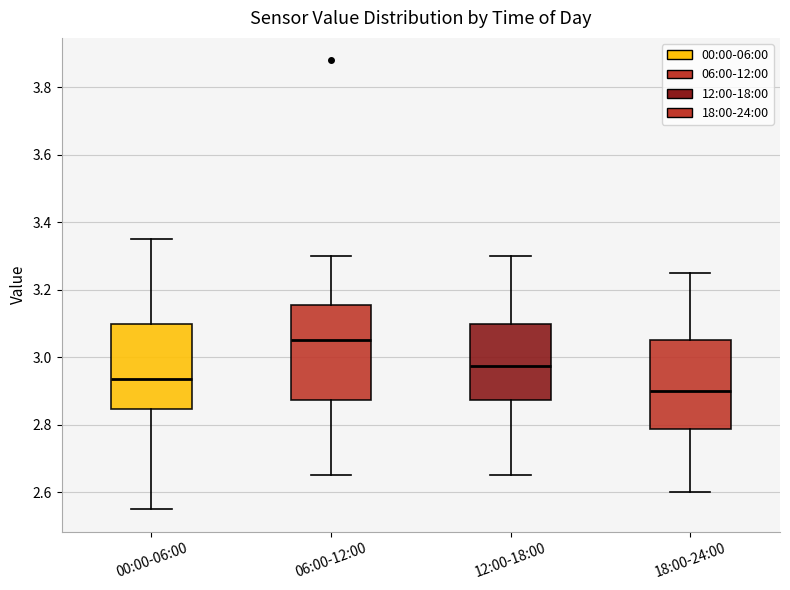

Where does the upper whisker of the box for 06:00-12:00 end on the y-axis? The values are not printed on the chart, so give them approximately, as read against the axis.

3.30